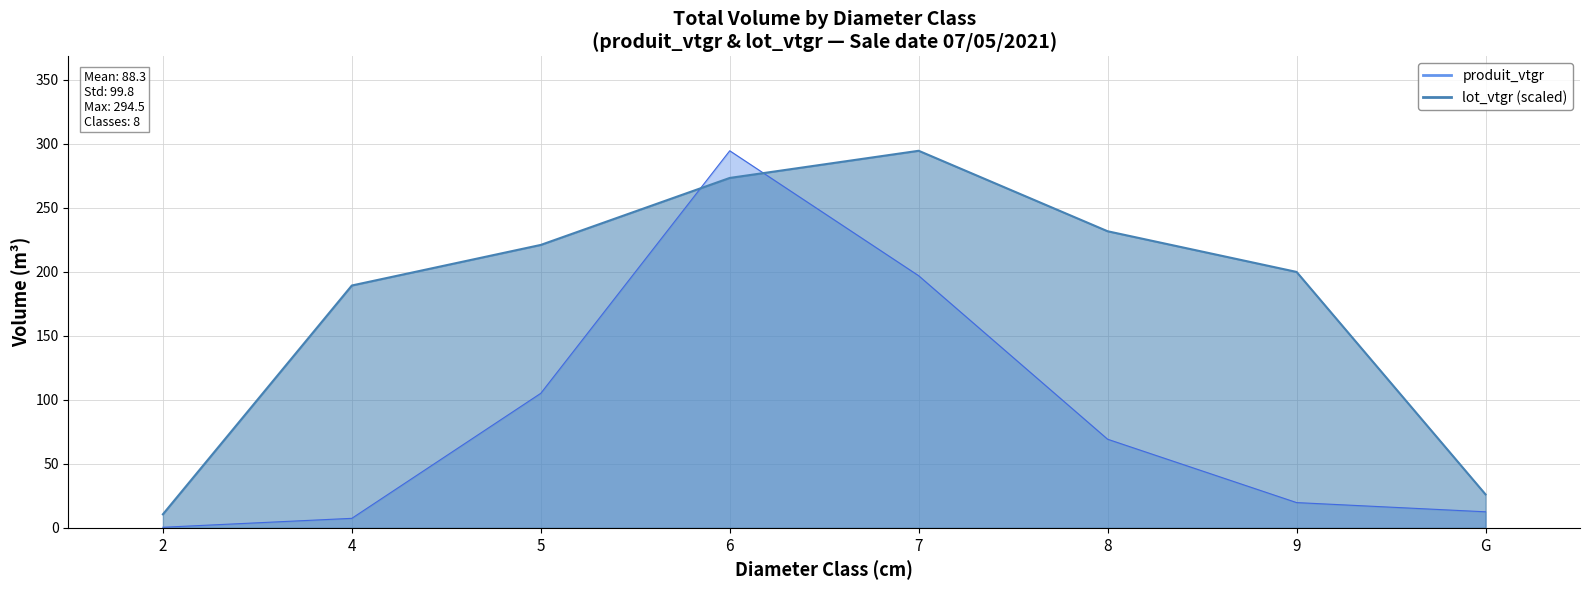

Where is lot_vtgr rolling mean nearest to the value 152?

4